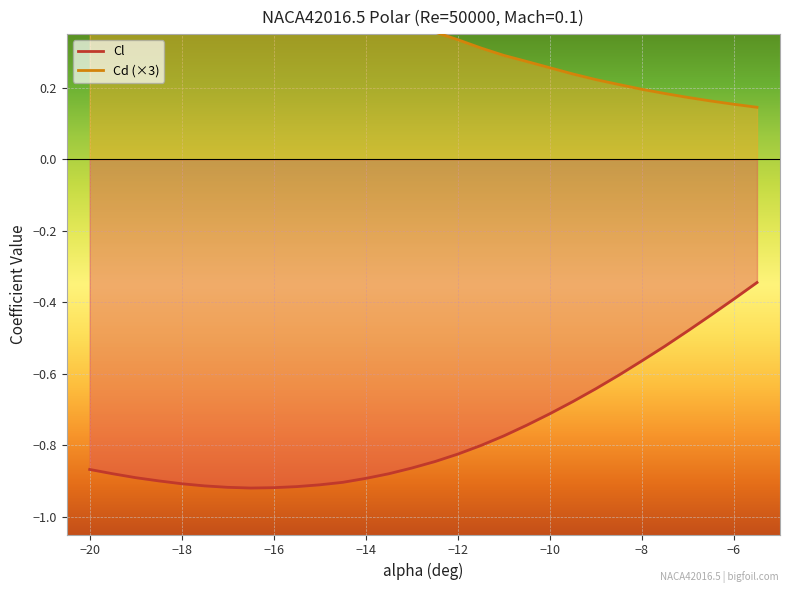

What is the difference between the maximum and minimum values in the Cd series?

0.8